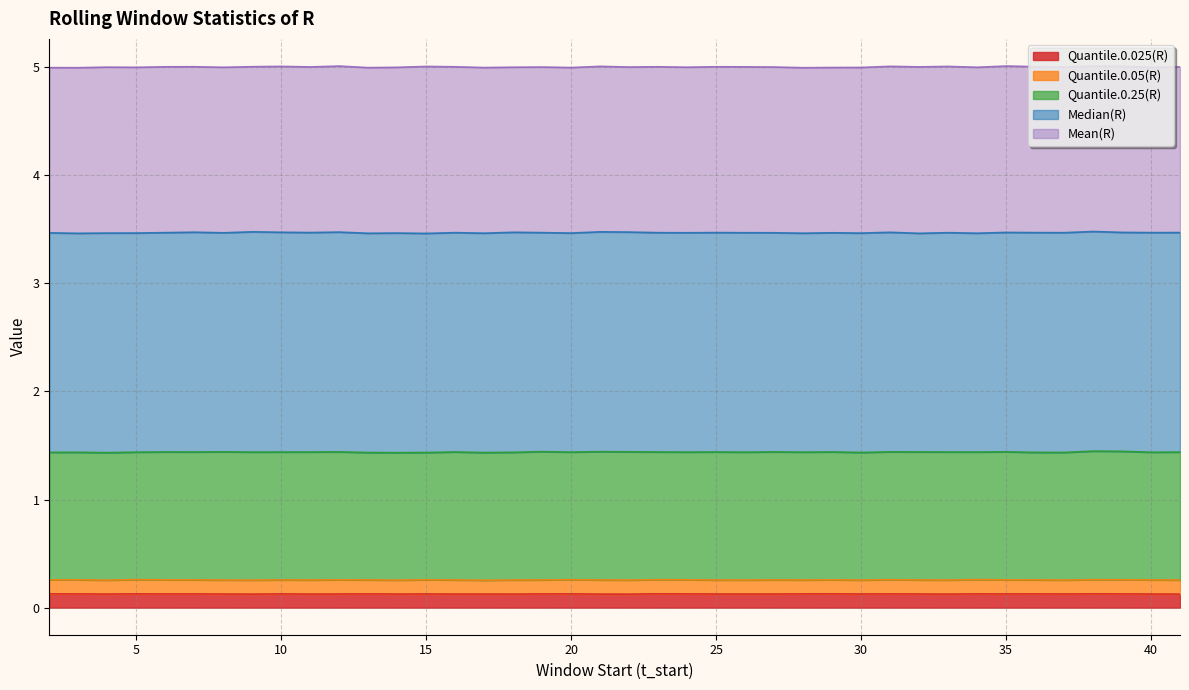

True or false: Quantile.0.05(R) has a value of 0.1 at 3.

False